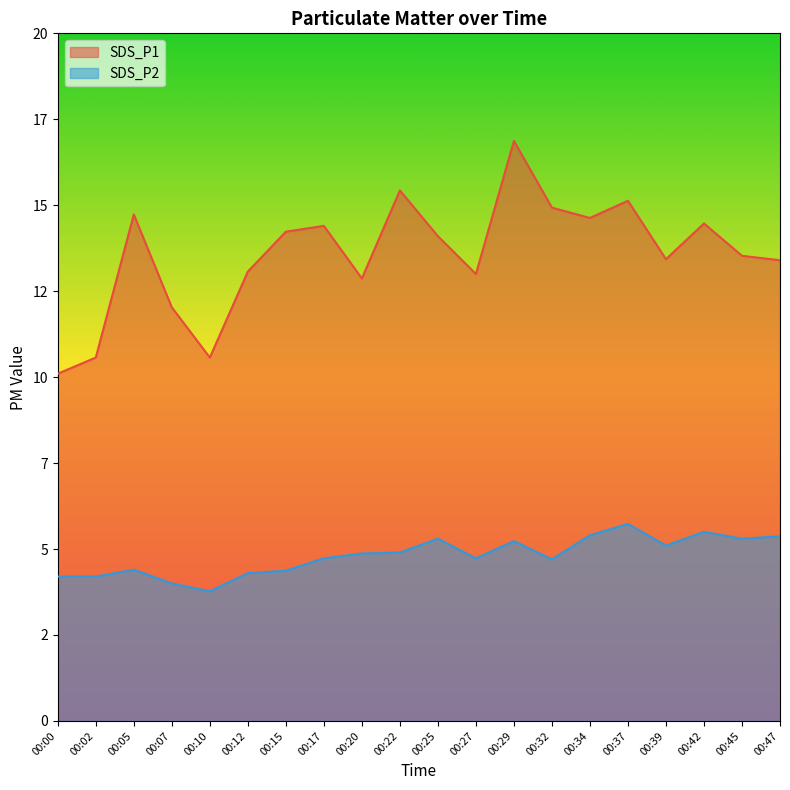

What is the total value across all series at 00:32?

19.6